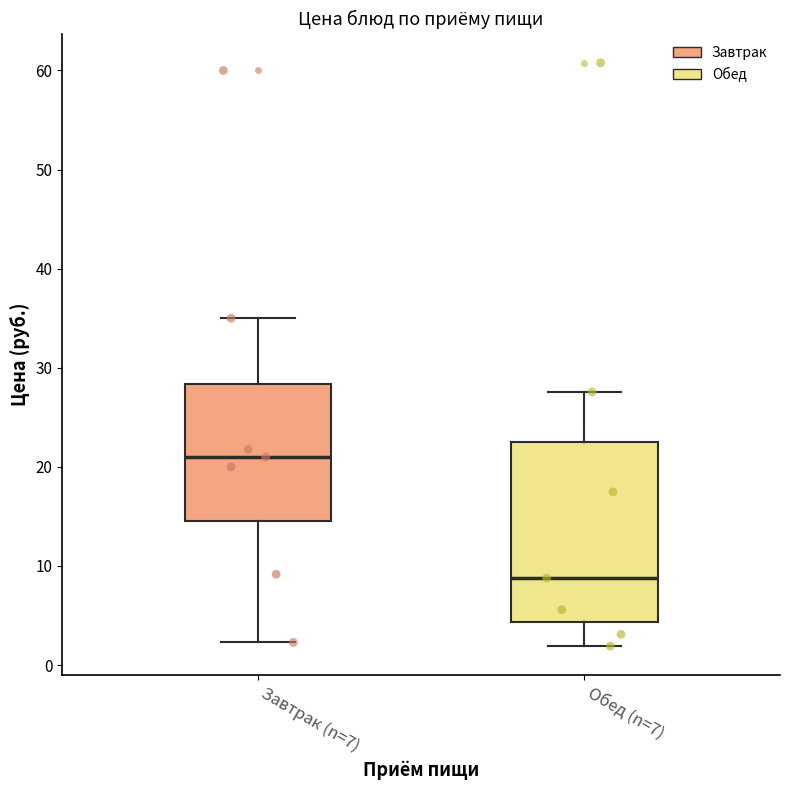

Where is the upper edge of the box for Завтрак (n=7) on the y-axis? The values are not printed on the chart, so give them approximately, as read against the axis.

28